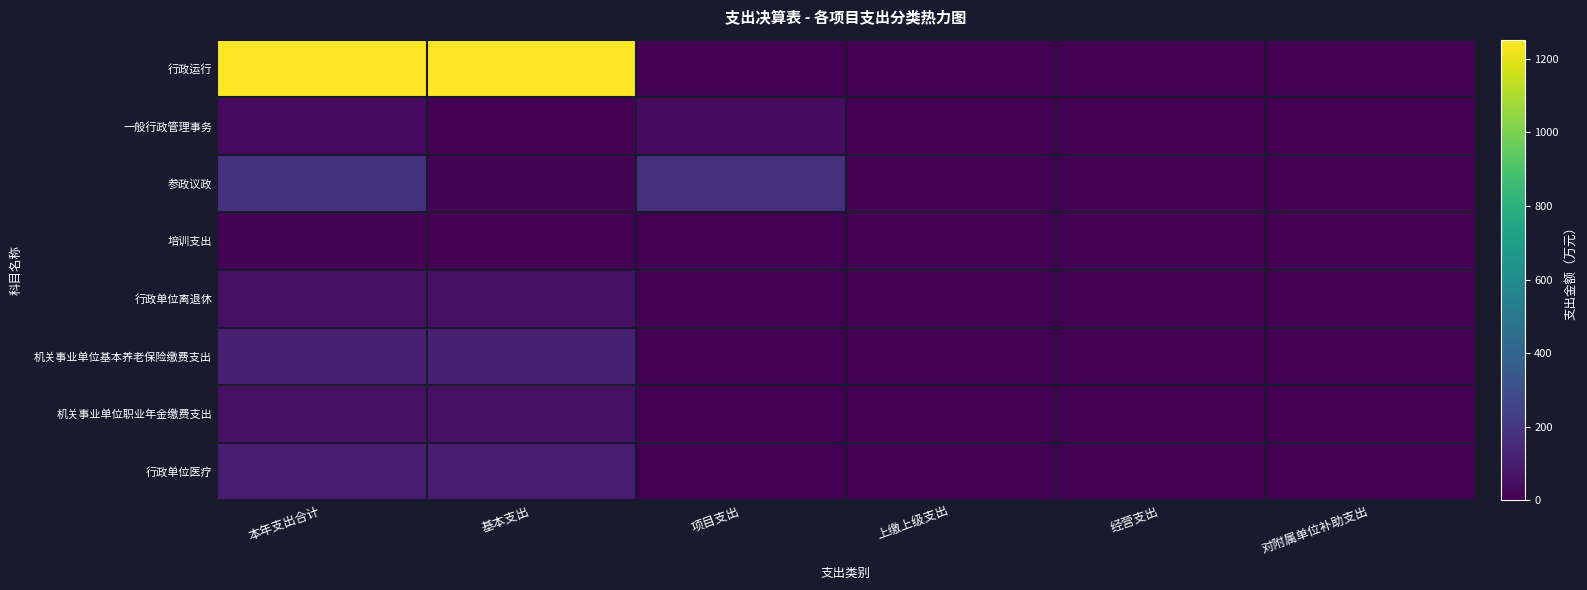

Which label corresponds to the smallest value in the chart?

项目支出